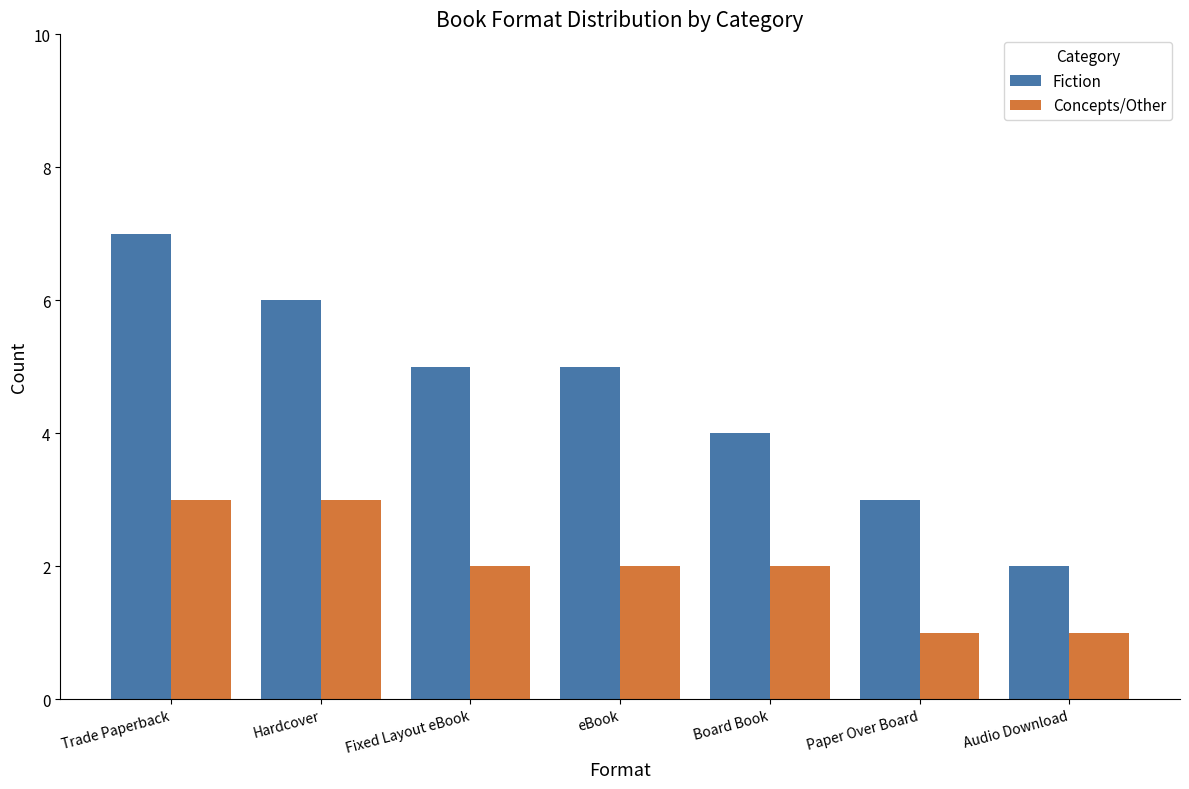

What is the smallest value displayed?

1